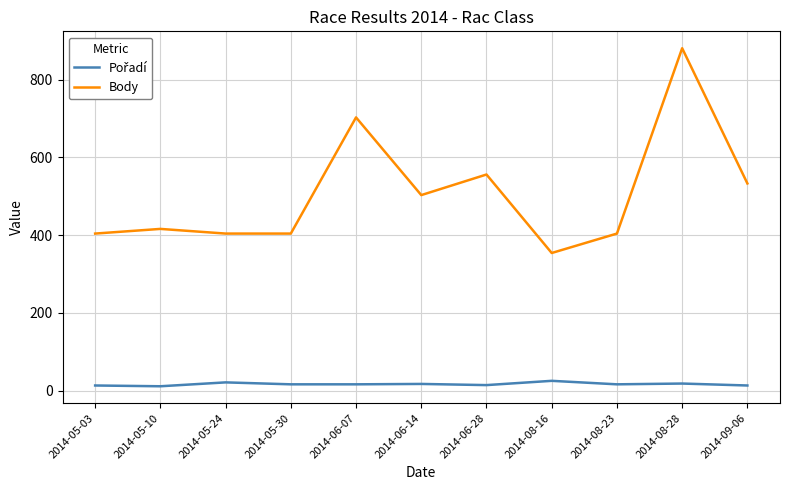

What is the difference between the highest and lowest values at 2014-08-23?

388